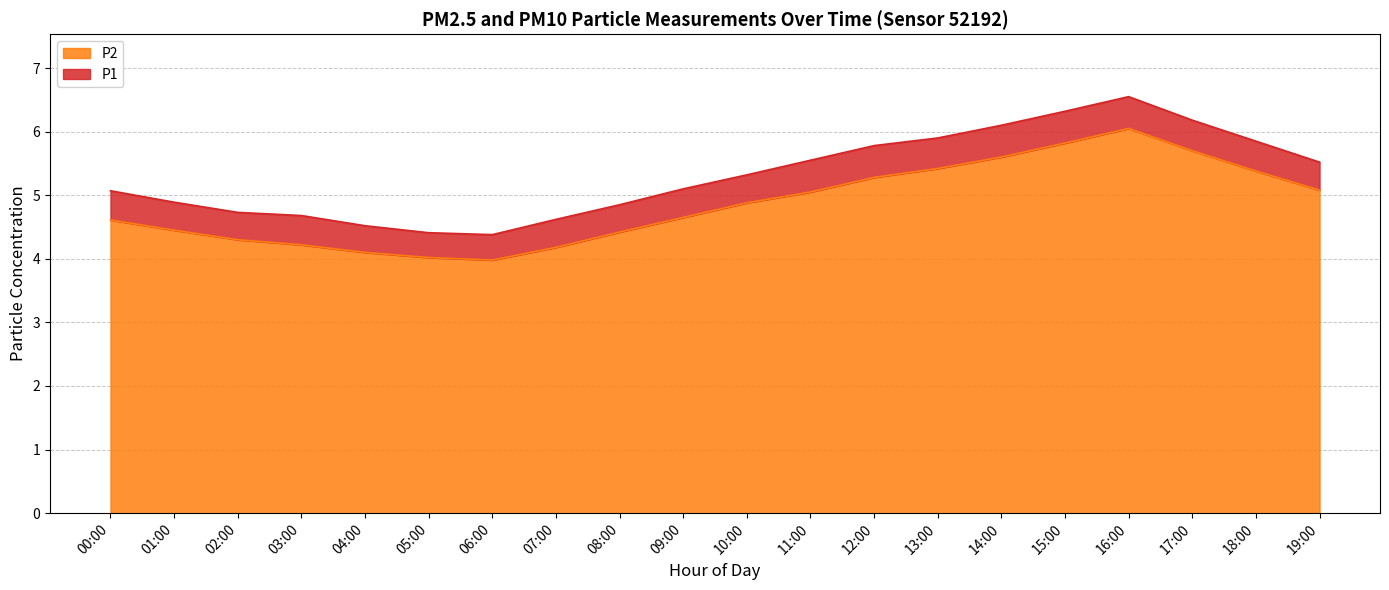

What is the maximum value for P2?

6.0